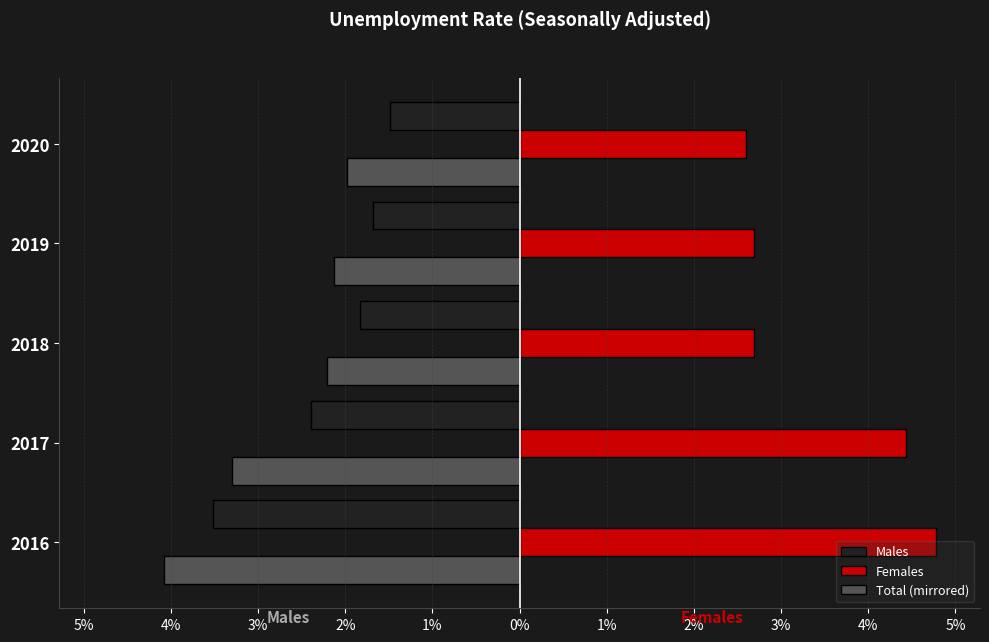

What is the value of the Females bar at the 2nd from the left?

4.4